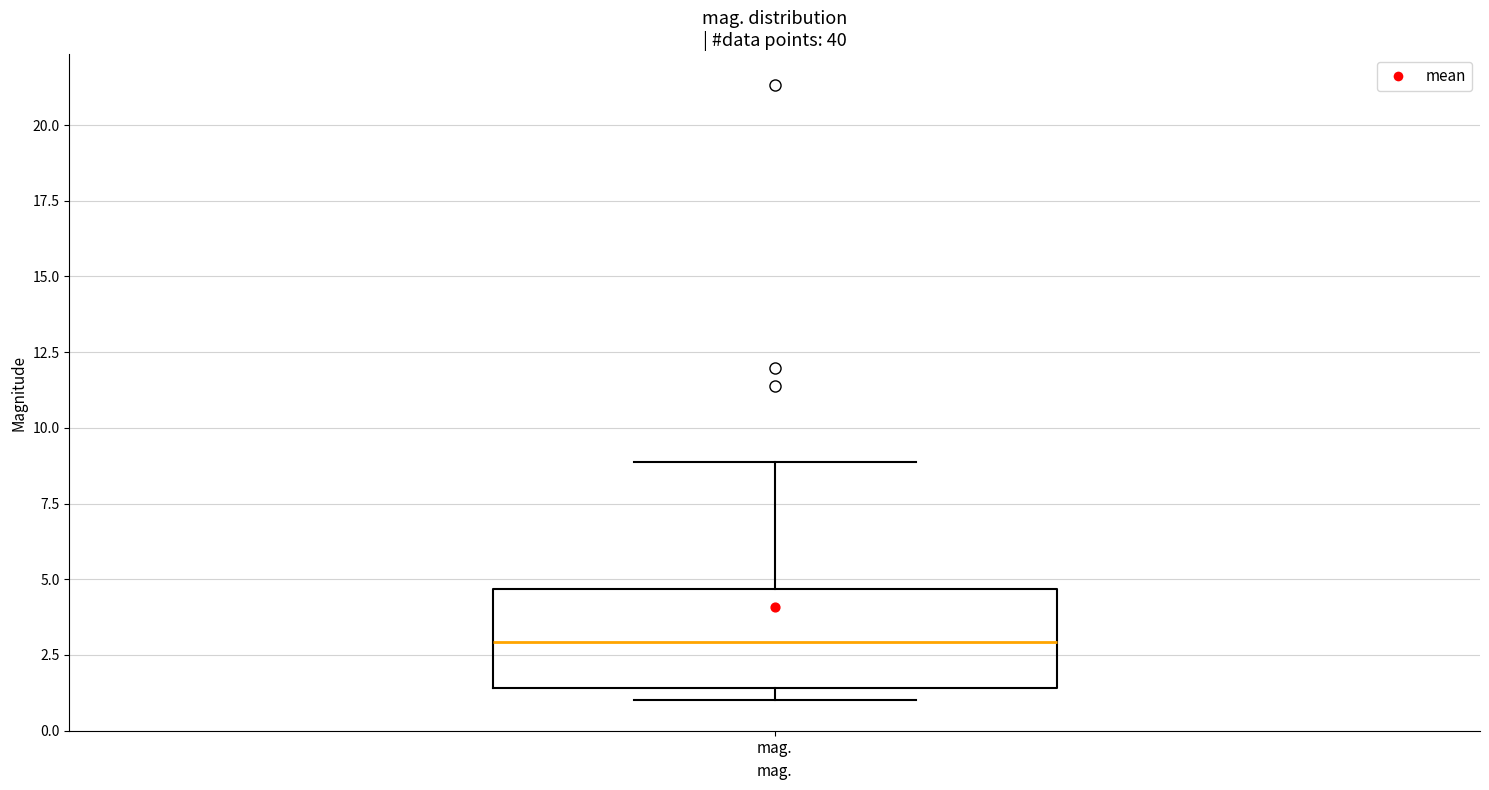

Transcribe this box plot: give where the median line is, the range the box spans, and where the two whiskers end, as read against the y-axis. The values are not printed on the chart, so give them approximately, as read against the axis.

median 3.0, box 1.5 to 4.5, whiskers 1.0 to 9.0